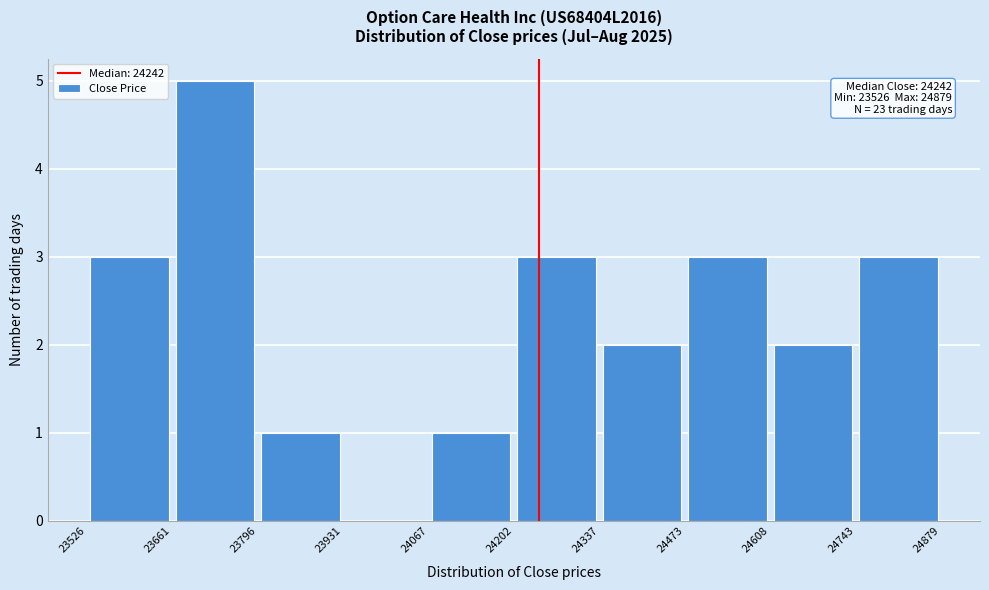

Which range on the x-axis has the tallest bar?

23661 to 23796